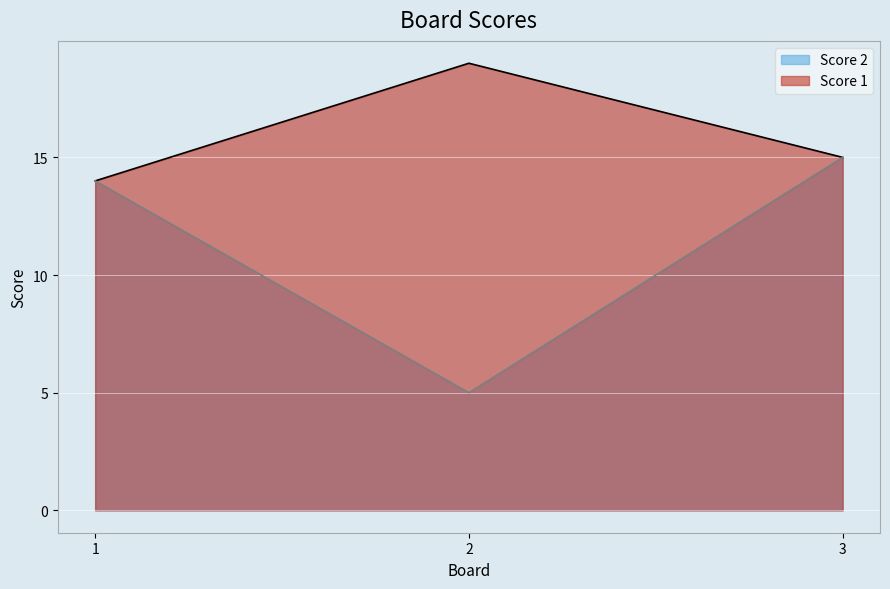

What is the sum of the Score 2 values at 2 and 1?

19